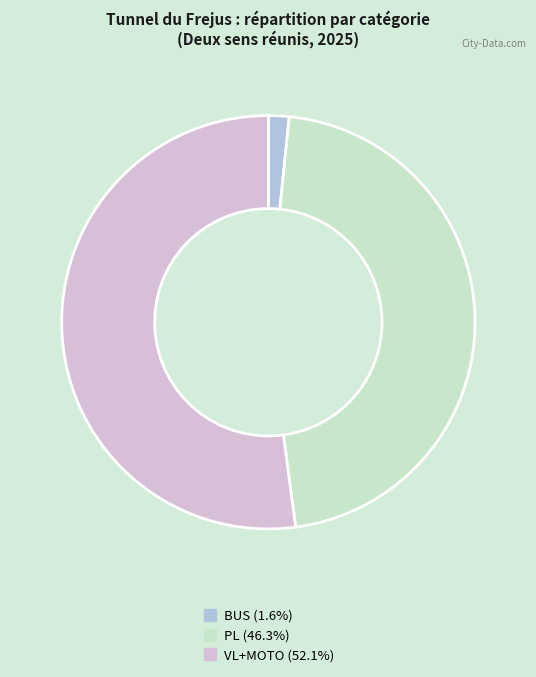

Between BUS and VL+MOTO, which is larger?

VL+MOTO